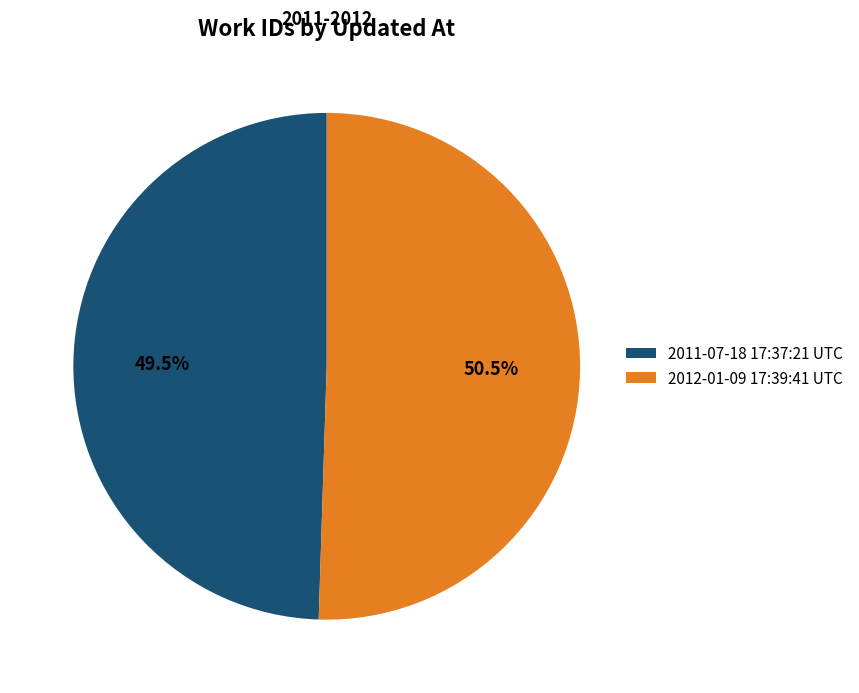

Does 2011-07-18 17:37:21 UTC represent more than half of the total?

No